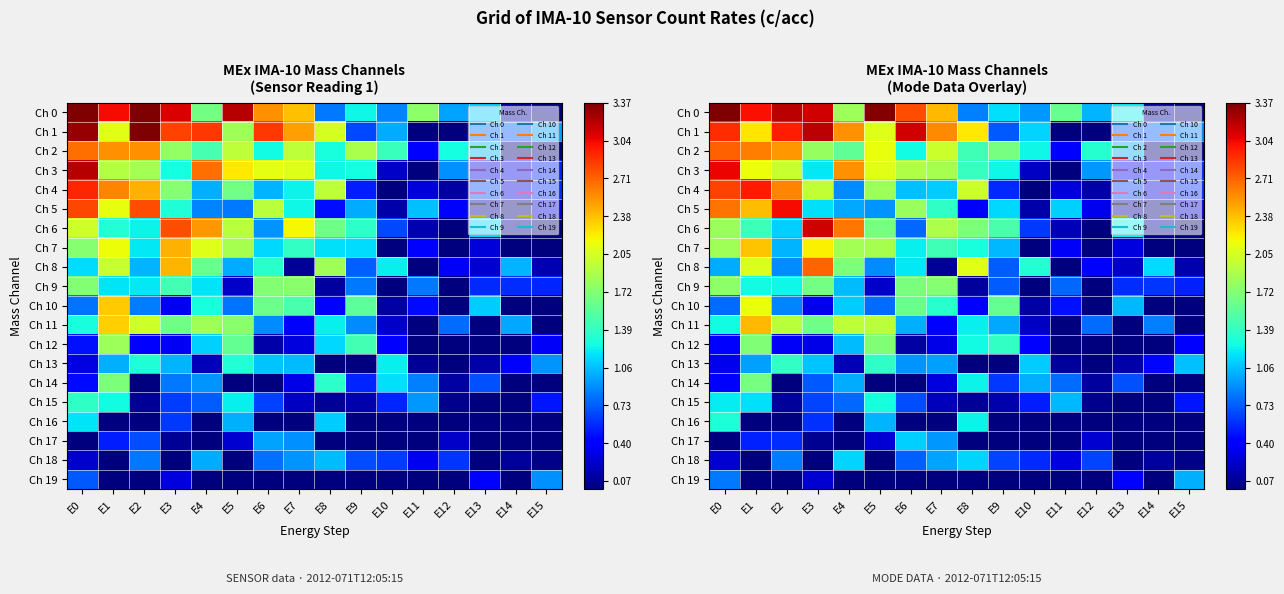

At how many categories does at least one series exceed 1?

16